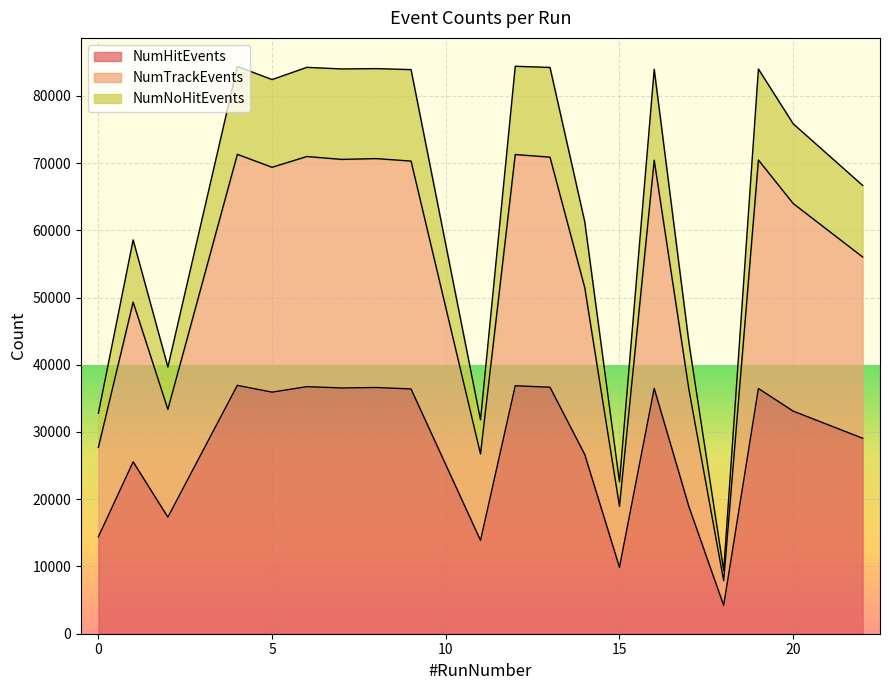

True or false: NumNoHitEvents and NumTrackEvents intersect in this chart.

False